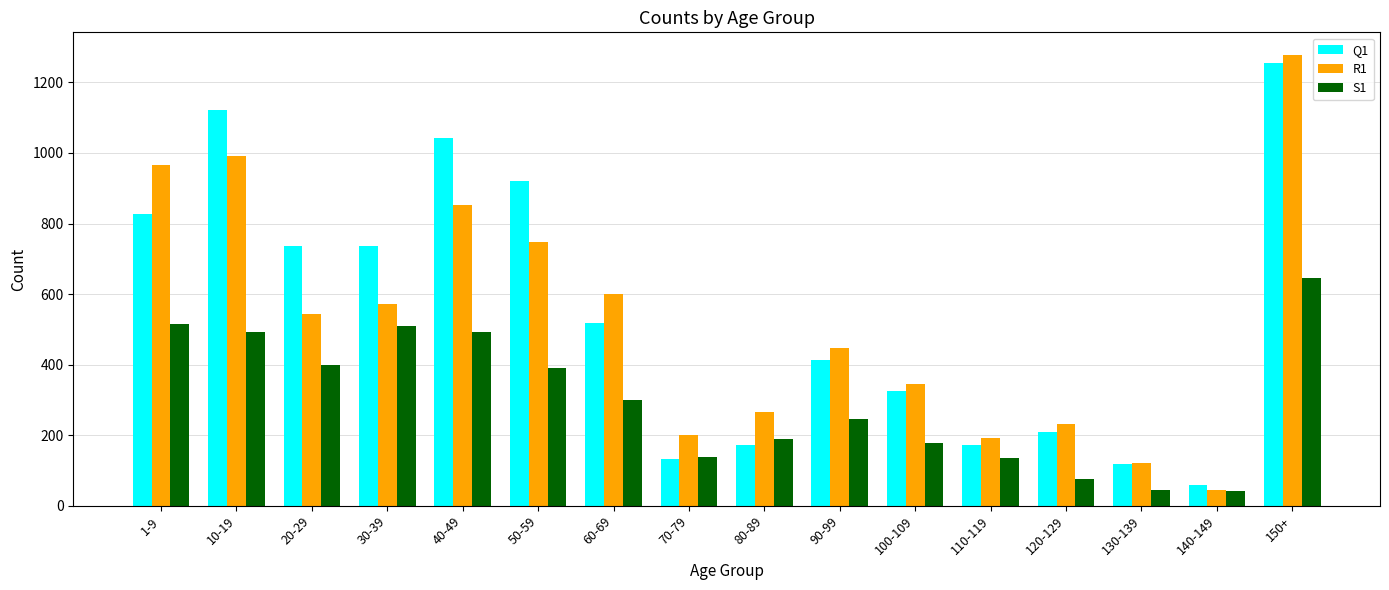

At how many categories does at least one series exceed 282?

10